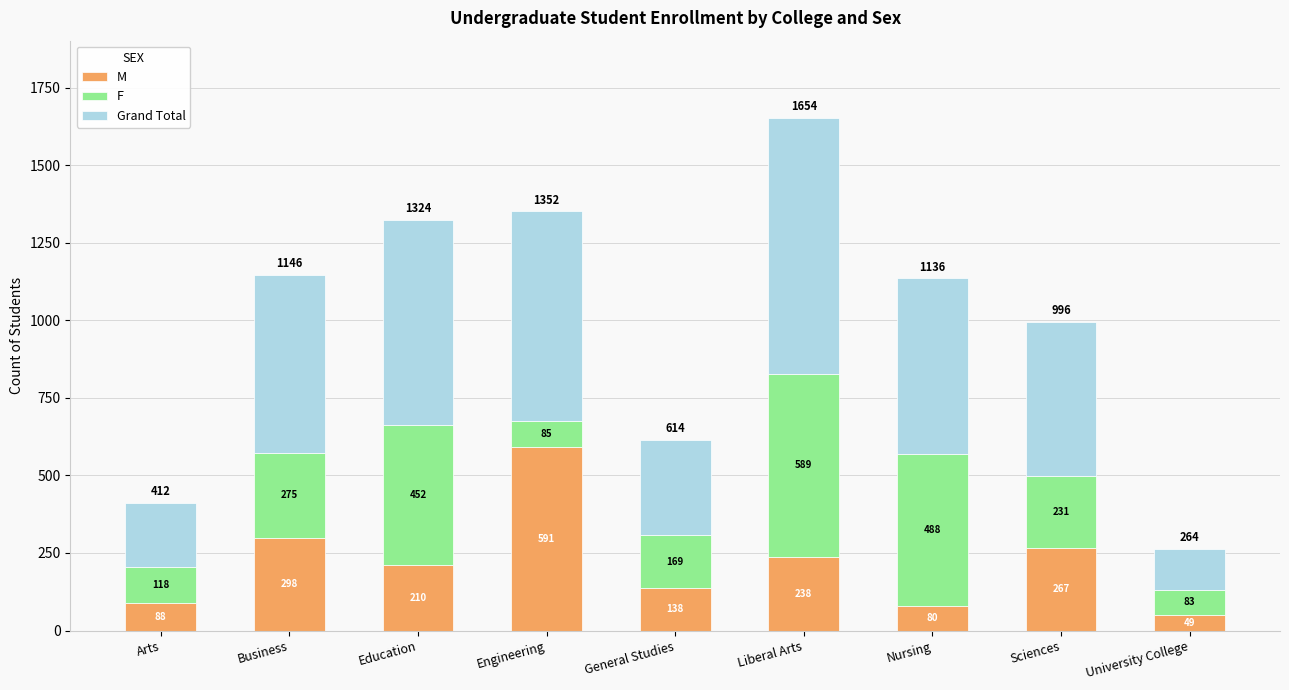

Which category has the lowest value in the M series?

University College